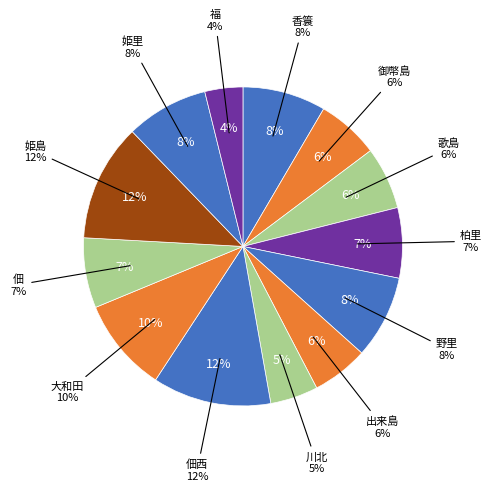

To the nearest percent, what is the average slice percentage?

8%